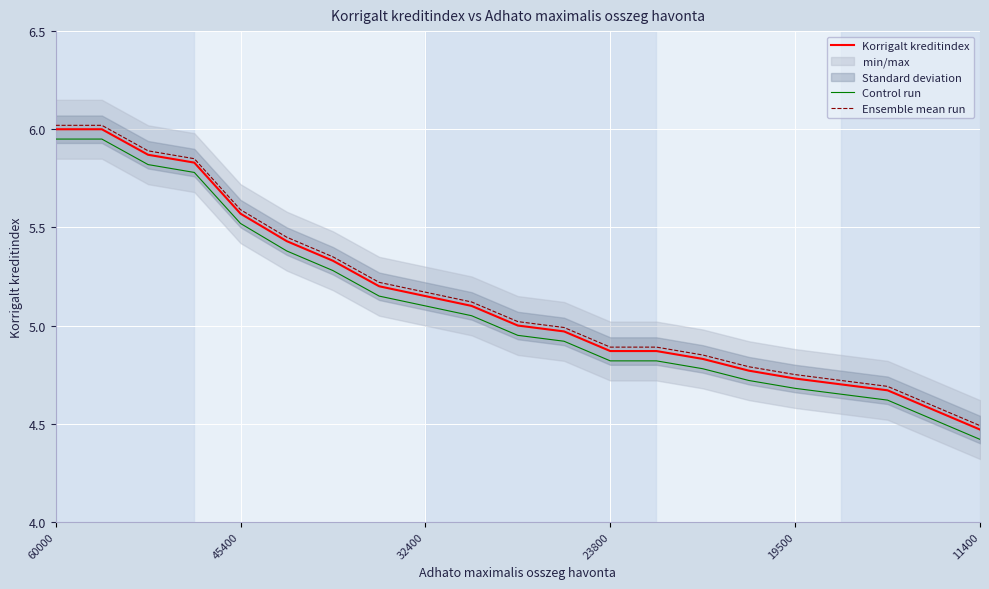

True or false: Korrigalt kreditindex has more than 0 interior local peaks.

False